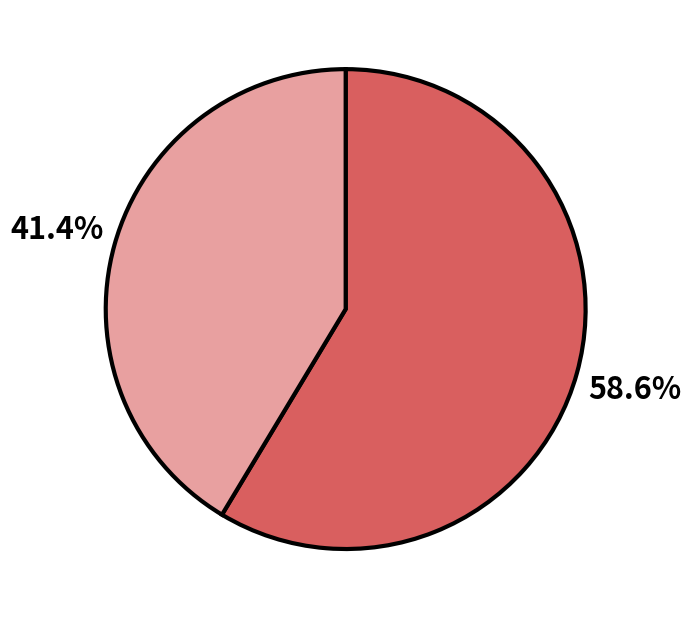

To the nearest percent, what is the average slice percentage?

50%